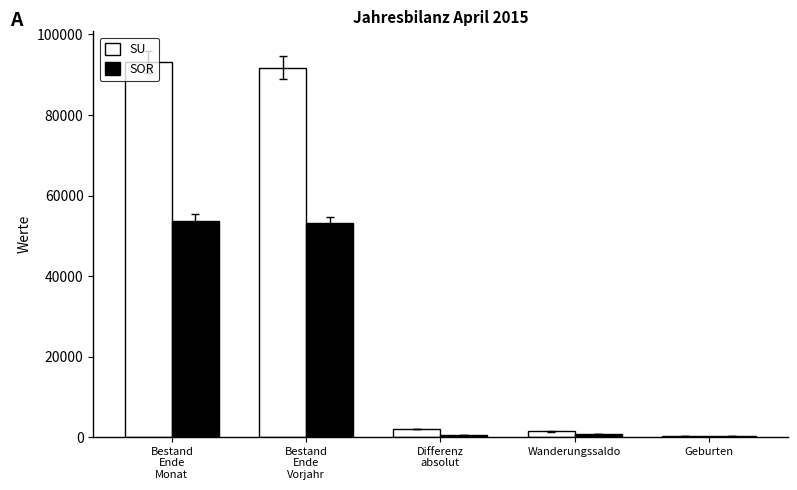

Which series has the largest total across all categories?

SU